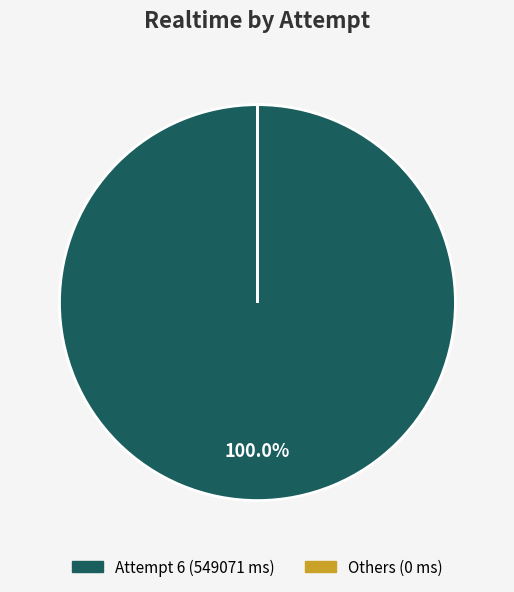

To the nearest percent, what is the difference between the largest and smallest slice percentages?

100%